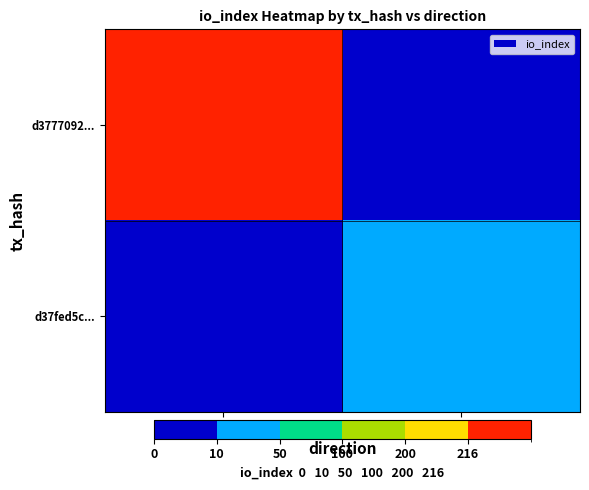

Reading left to right, transcribe all the data shown in this chart.

d3777092...: -1=216	1=0
d37fed5c...: -1=0	1=17